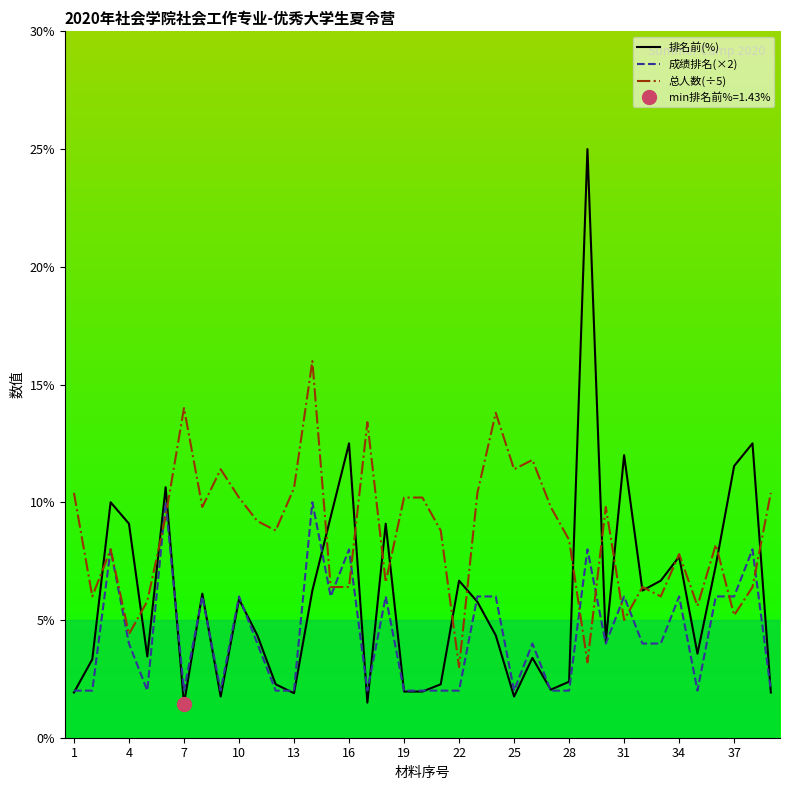

What is the minimum value for 排名前(%)?

1.4